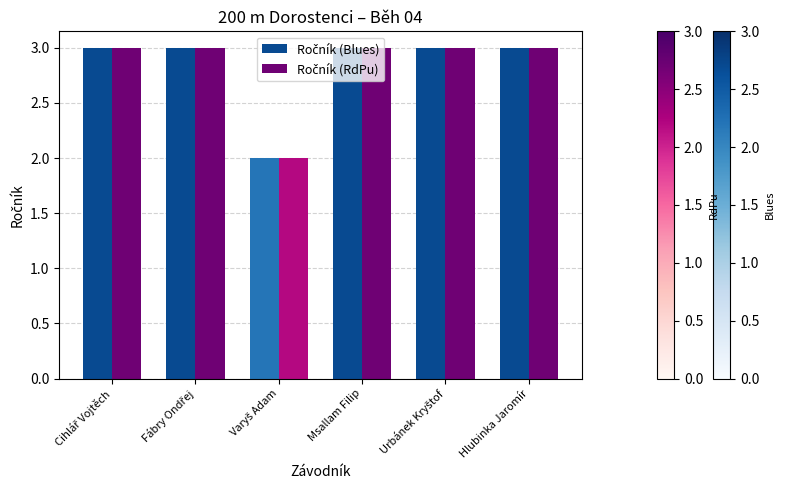

What is the maximum value shown in the chart?

3